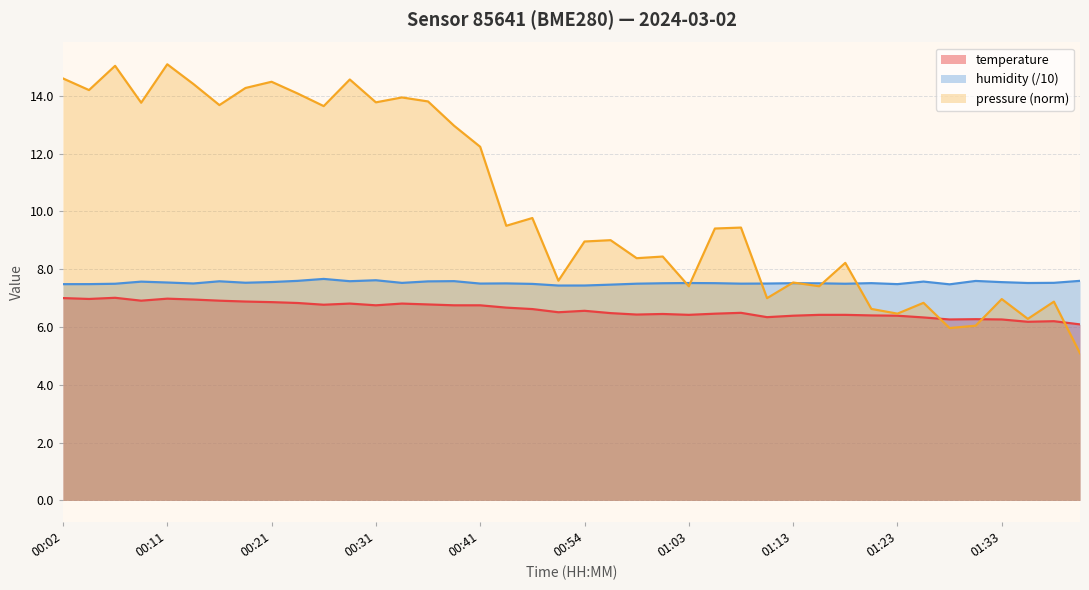

Reading right to left, extract all data points from this chart.

temperature: 01:40=6.1	01:37=6.2	01:35=6.2	01:33=6.3	01:30=6.3	01:28=6.3	01:25=6.3	01:23=6.4	01:20=6.4	01:18=6.4	01:16=6.4	01:13=6.4	01:11=6.3	01:08=6.5	01:06=6.5	01:03=6.4	01:01=6.5	00:59=6.4	00:56=6.5	00:54=6.6	00:51=6.5	00:49=6.6	00:46=6.7	00:41=6.8	00:39=6.8	00:36=6.8	00:34=6.8	00:31=6.8	00:29=6.8	00:26=6.8	00:24=6.8	00:21=6.9	00:19=6.9	00:16=6.9	00:14=7.0	00:11=7.0	00:09=6.9	00:07=7.0	00:04=7.0	00:02=7.0
humidity: 01:40=7.6	01:37=7.5	01:35=7.5	01:33=7.6	01:30=7.6	01:28=7.5	01:25=7.6	01:23=7.5	01:20=7.5	01:18=7.5	01:16=7.5	01:13=7.5	01:11=7.5	01:08=7.5	01:06=7.5	01:03=7.5	01:01=7.5	00:59=7.5	00:56=7.5	00:54=7.4	00:51=7.4	00:49=7.5	00:46=7.5	00:41=7.5	00:39=7.6	00:36=7.6	00:34=7.5	00:31=7.6	00:29=7.6	00:26=7.7	00:24=7.6	00:21=7.6	00:19=7.5	00:16=7.6	00:14=7.5	00:11=7.5	00:09=7.6	00:07=7.5	00:04=7.5	00:02=7.5